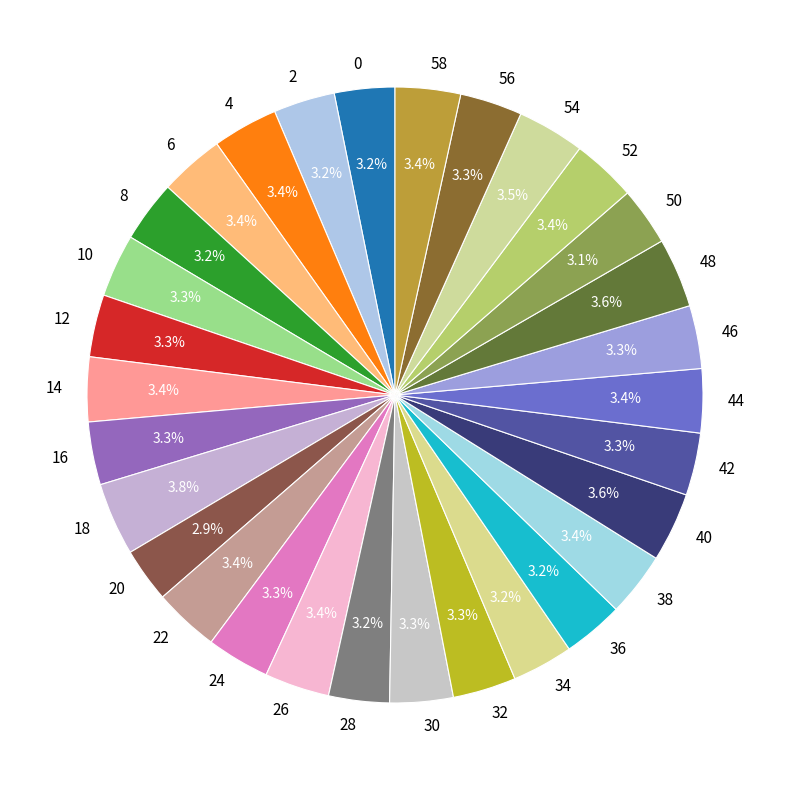

To the nearest percent, what portion does 14 represent?

3%